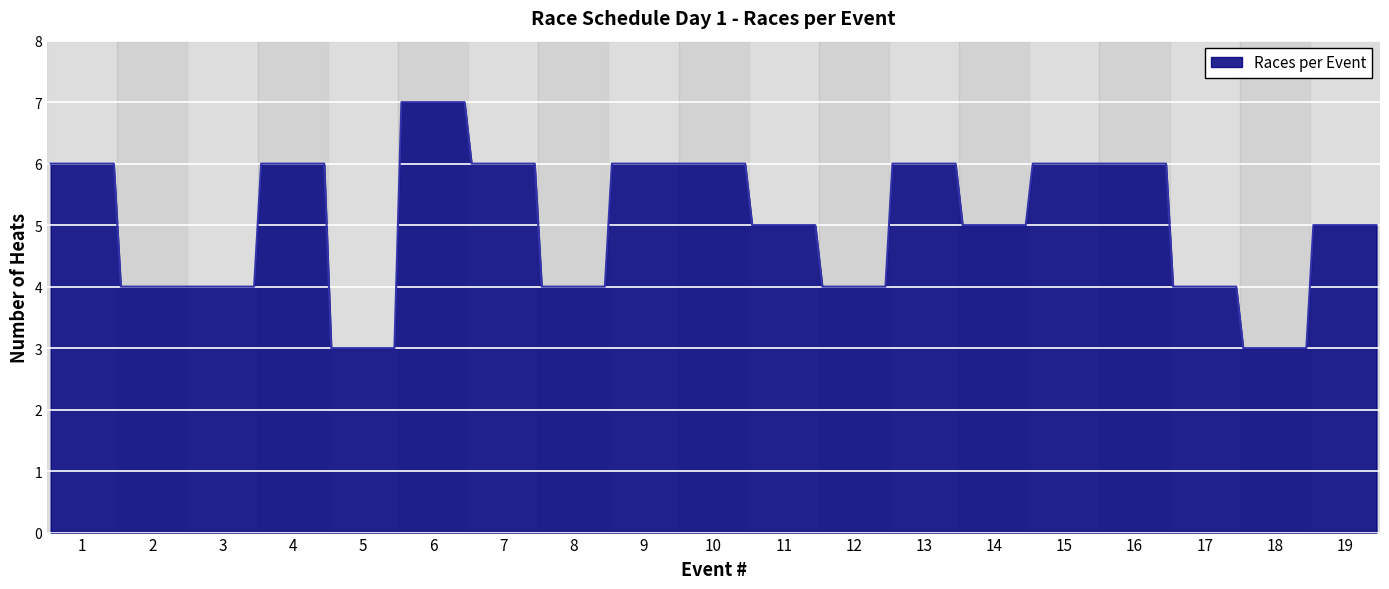

What is the smallest value displayed?

3